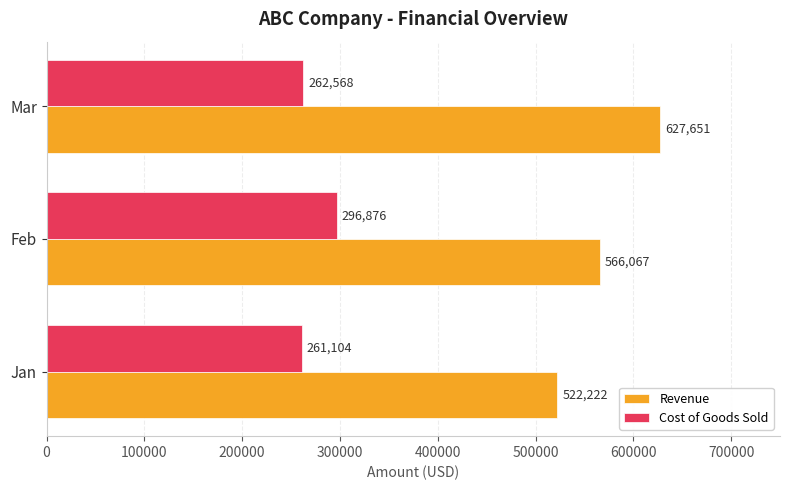

At which category is the sum across all series the highest?

Mar